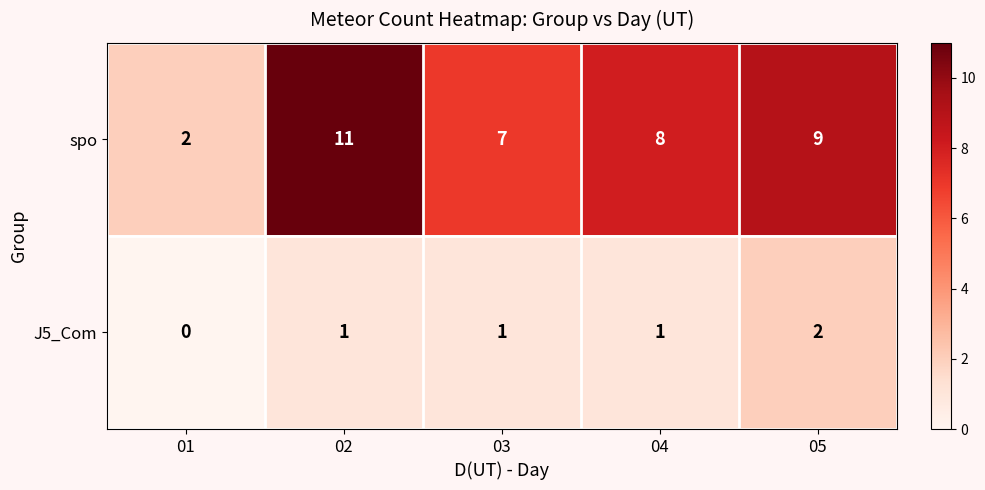

What is the sum of the spo values at 03 and 02?

18